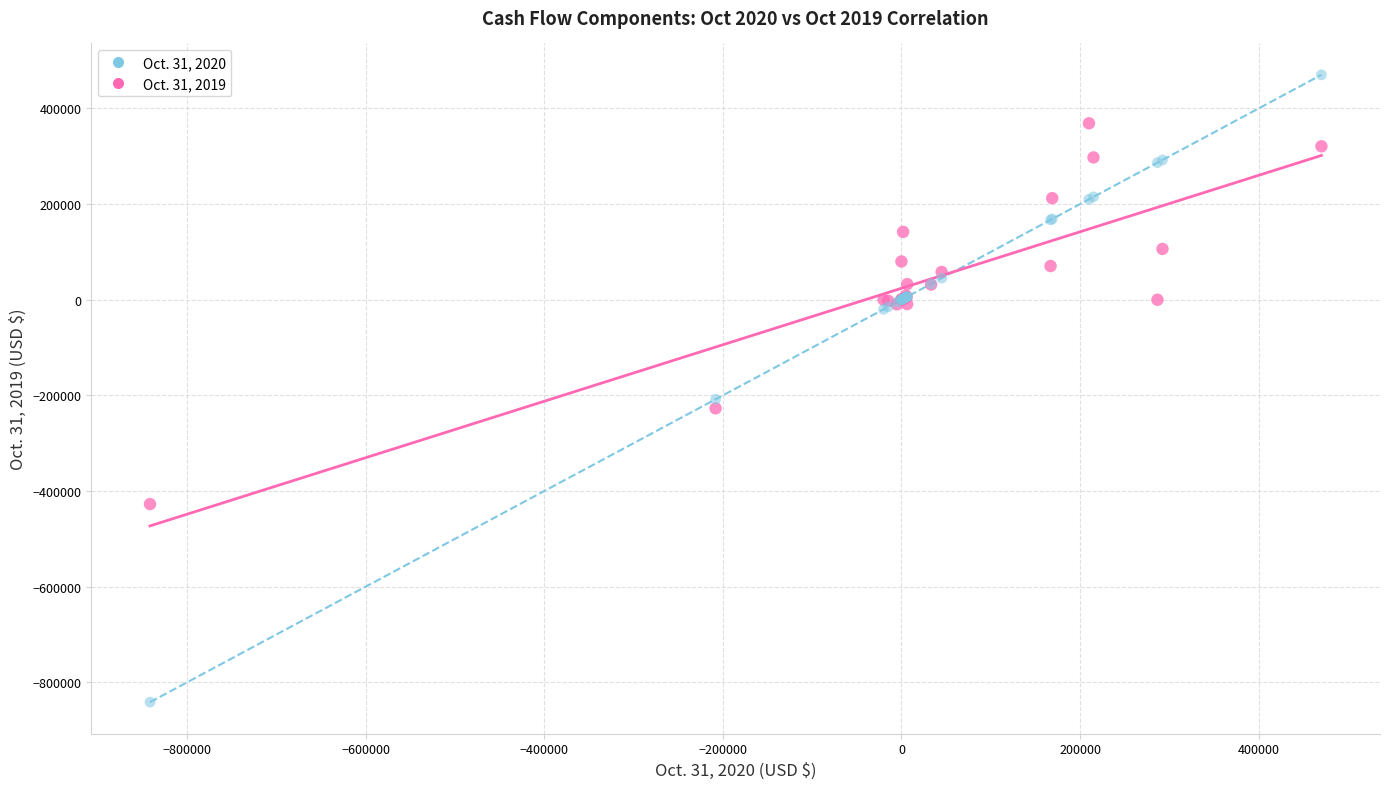

Across all series, what Y value is closest to -185528?

-208069